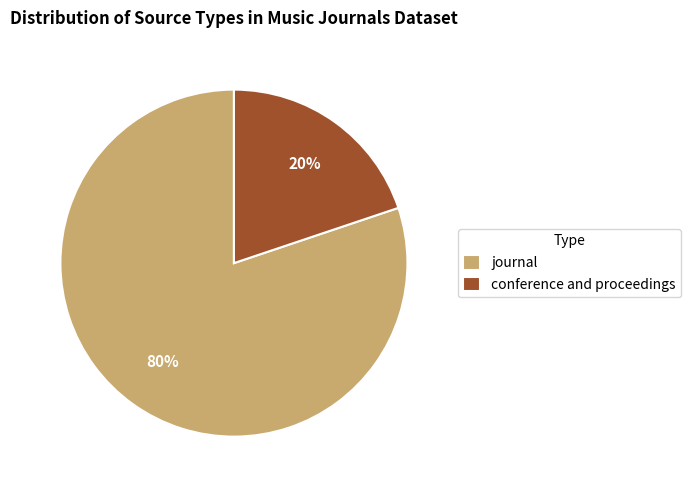

Which slice is the smallest?

conference and proceedings